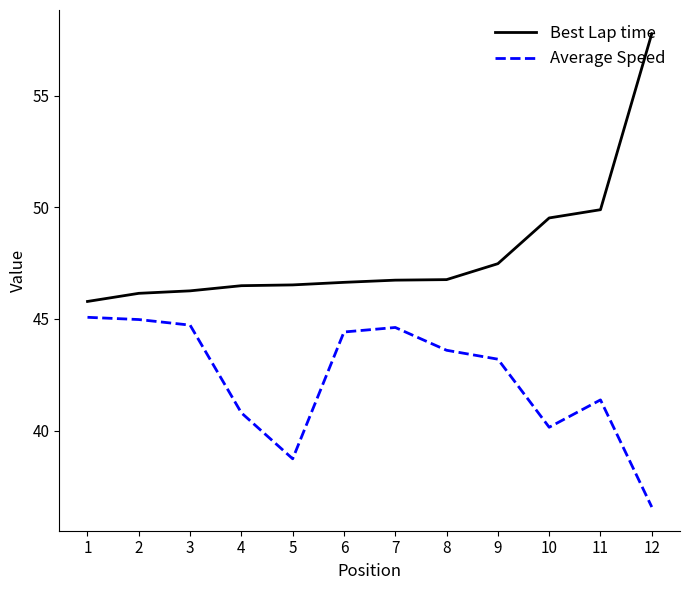

Which series has the largest total across all categories?

Best Lap time